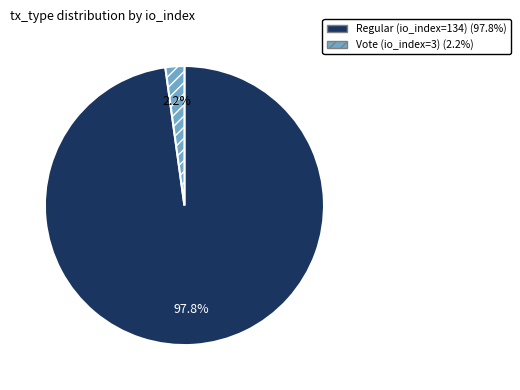

Is there any slice that represents more than half of the pie?

Yes